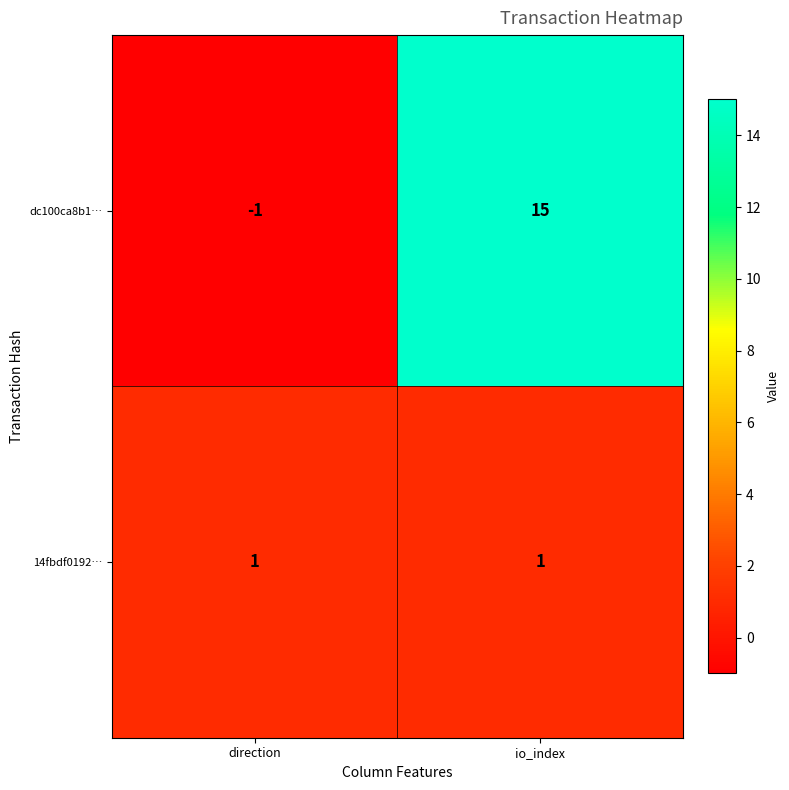

Rank the series at direction from highest to lowest value.

14fbdf0192…, dc100ca8b1…